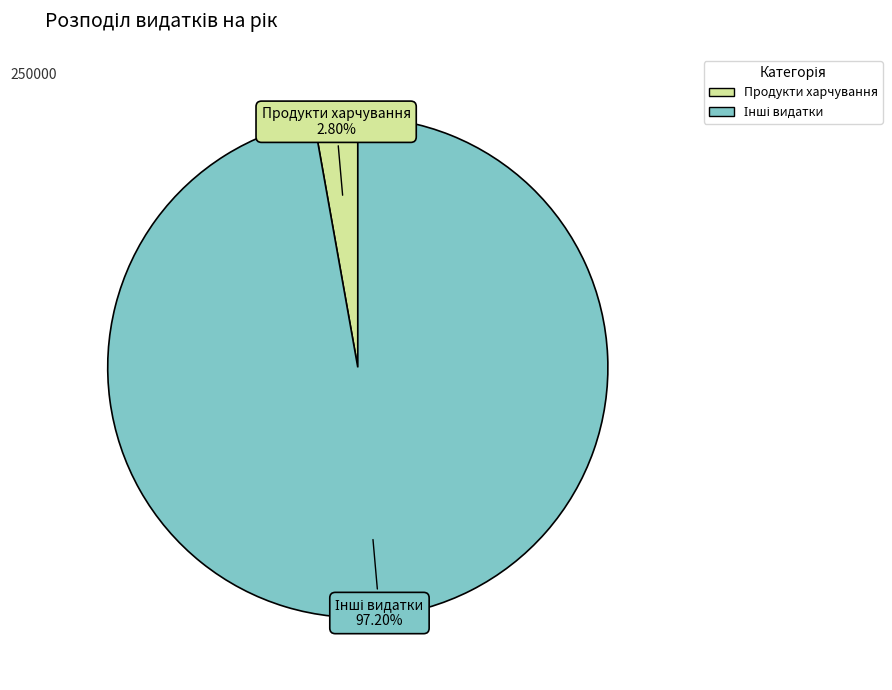

How many segments does this pie chart have?

2